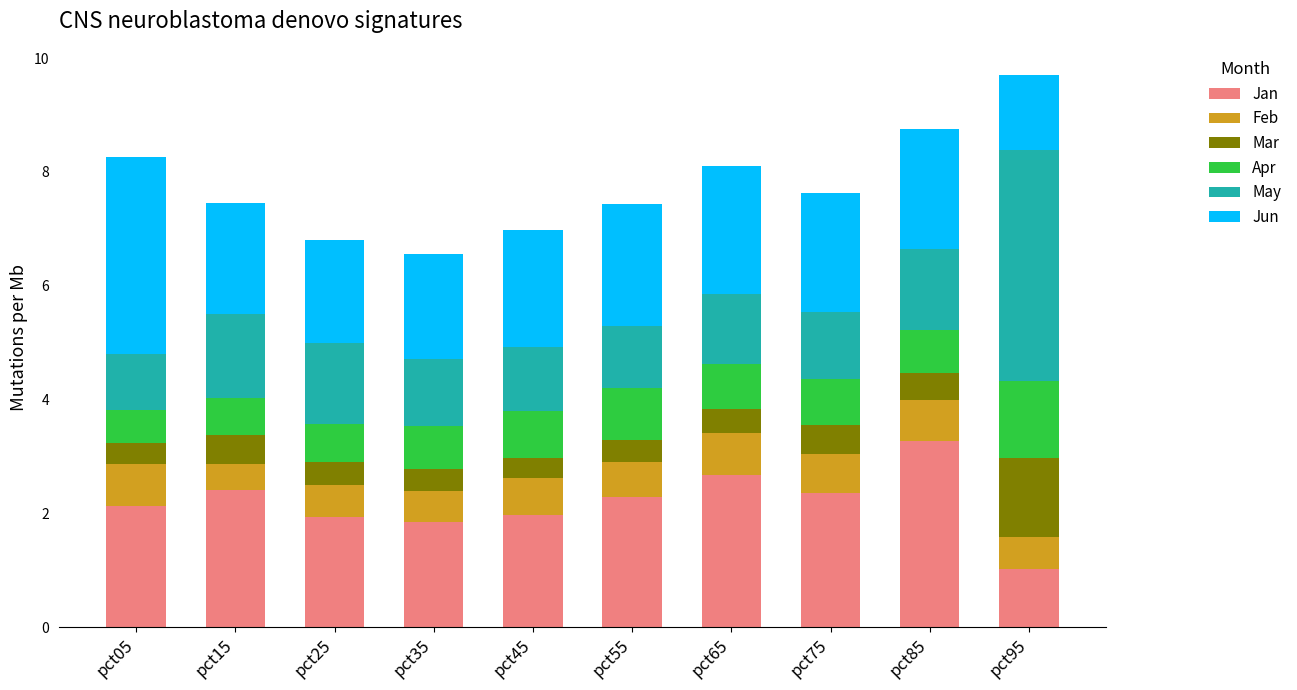

What is the total value across all series at pct75?

7.6